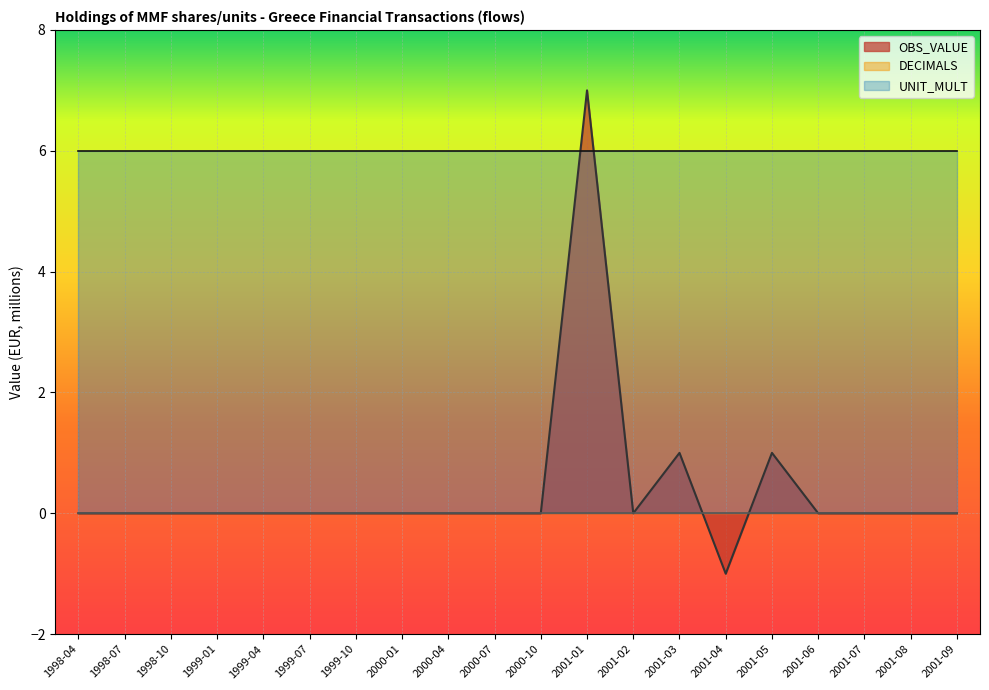

How many lines are shown in the chart?

3